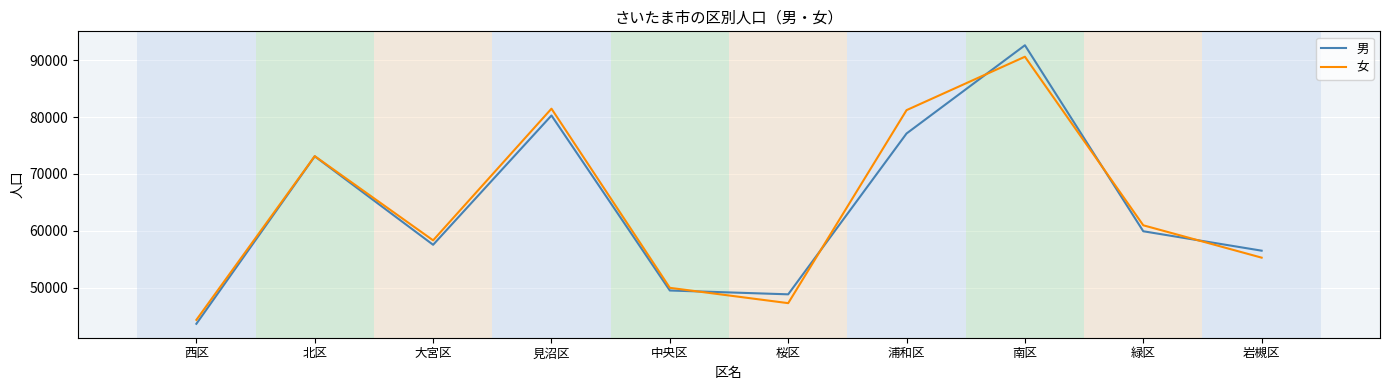

Reading left to right, list all the values displayed in this chart.

男: 西区=43614	北区=73099	大宮区=57523	見沼区=80283	中央区=49475	桜区=48801	浦和区=77115	南区=92646	緑区=59903	岩槻区=56484
女: 西区=44304	北区=73125	大宮区=58304	見沼区=81483	中央区=49946	桜区=47248	浦和区=81225	南区=90627	緑区=60953	岩槻区=55256